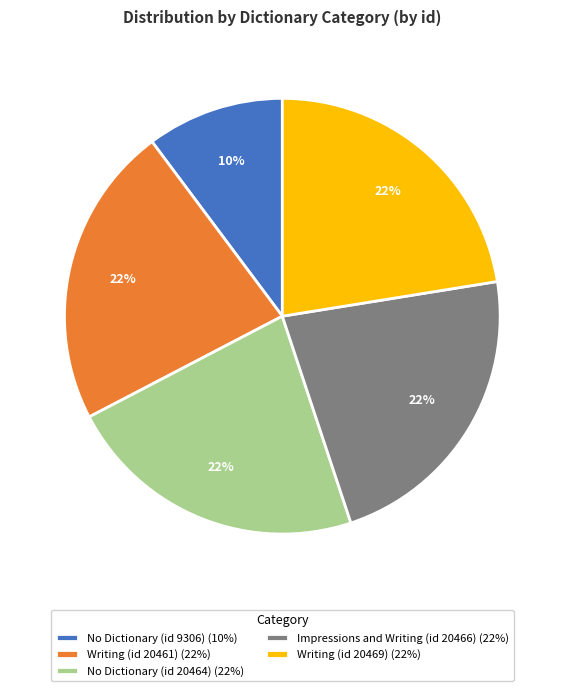

Count the number of slices in the pie.

5